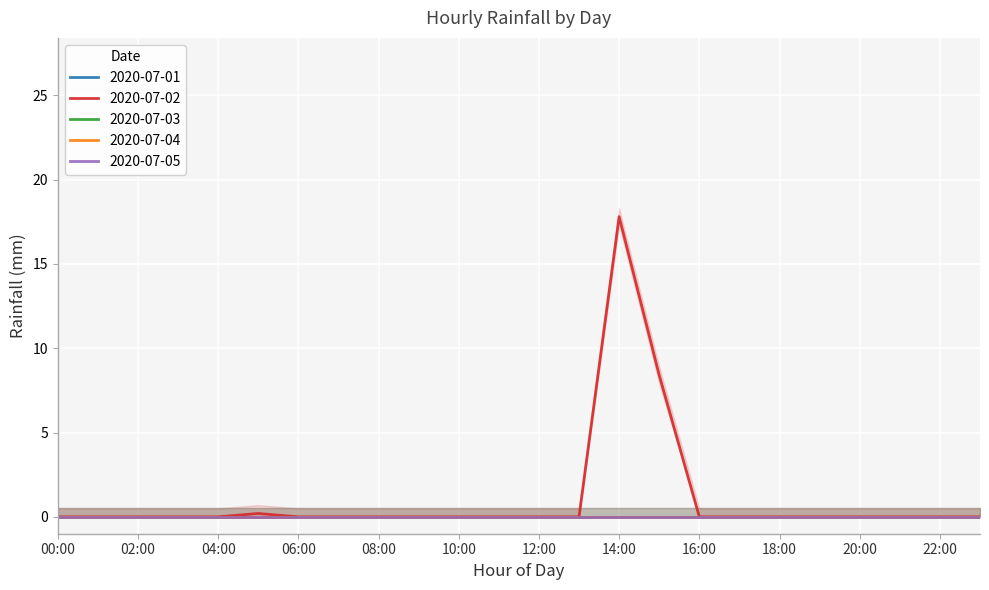

True or false: 2020-07-03 has a value of 0.0 at 05:00.

True